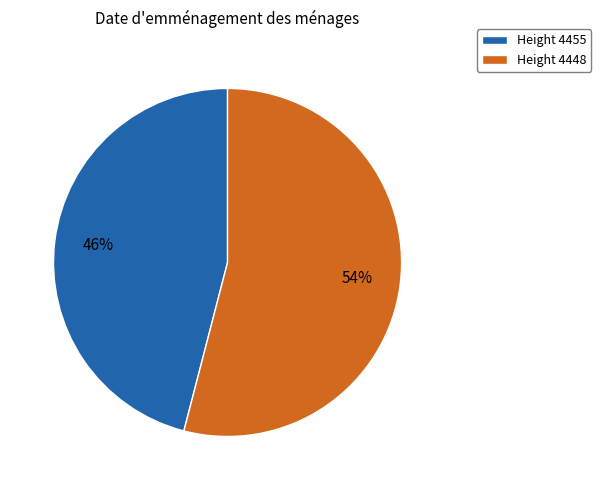

What is the majority slice?

Height 4448